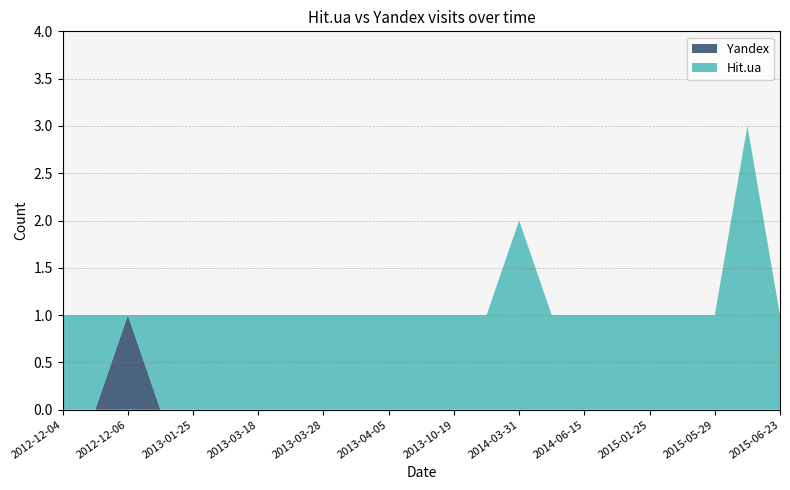

Reading left to right, extract all data points from this chart.

Hit.ua: 1	1	0	1	1	1	1	1	1	1	1	1	1	1	2	1	1	1	1	1	1	3	1
Yandex: 0	0	1	0	0	0	0	0	0	0	0	0	0	0	0	0	0	0	0	0	0	0	0